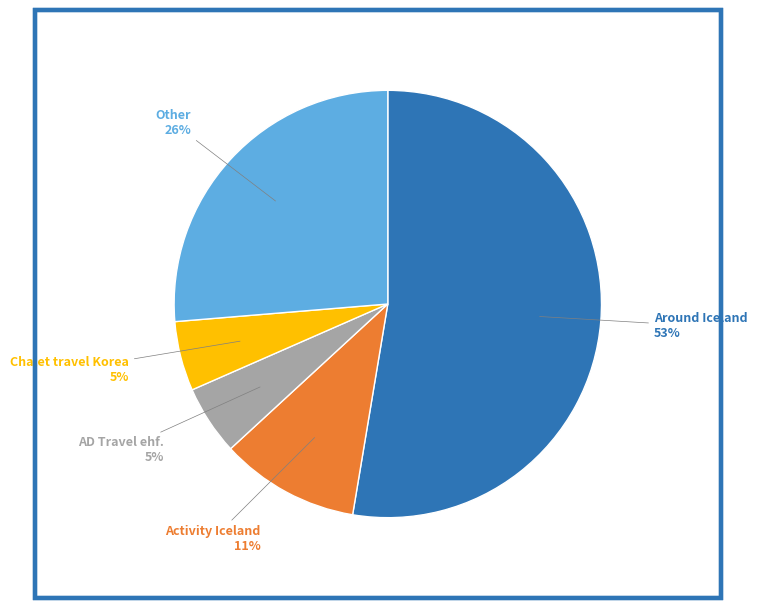

Count the number of slices in the pie.

5